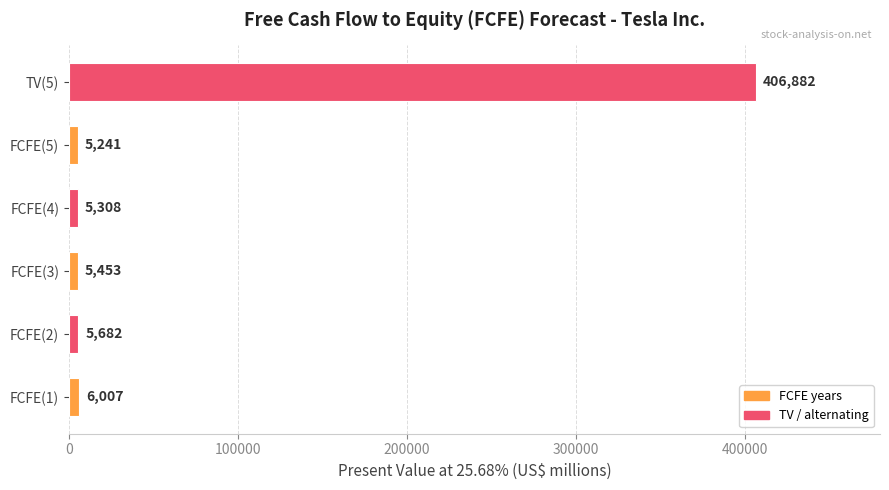

List the labels in order of value, smallest first.

FCFE(5), FCFE(4), FCFE(3), FCFE(2), FCFE(1), TV(5)